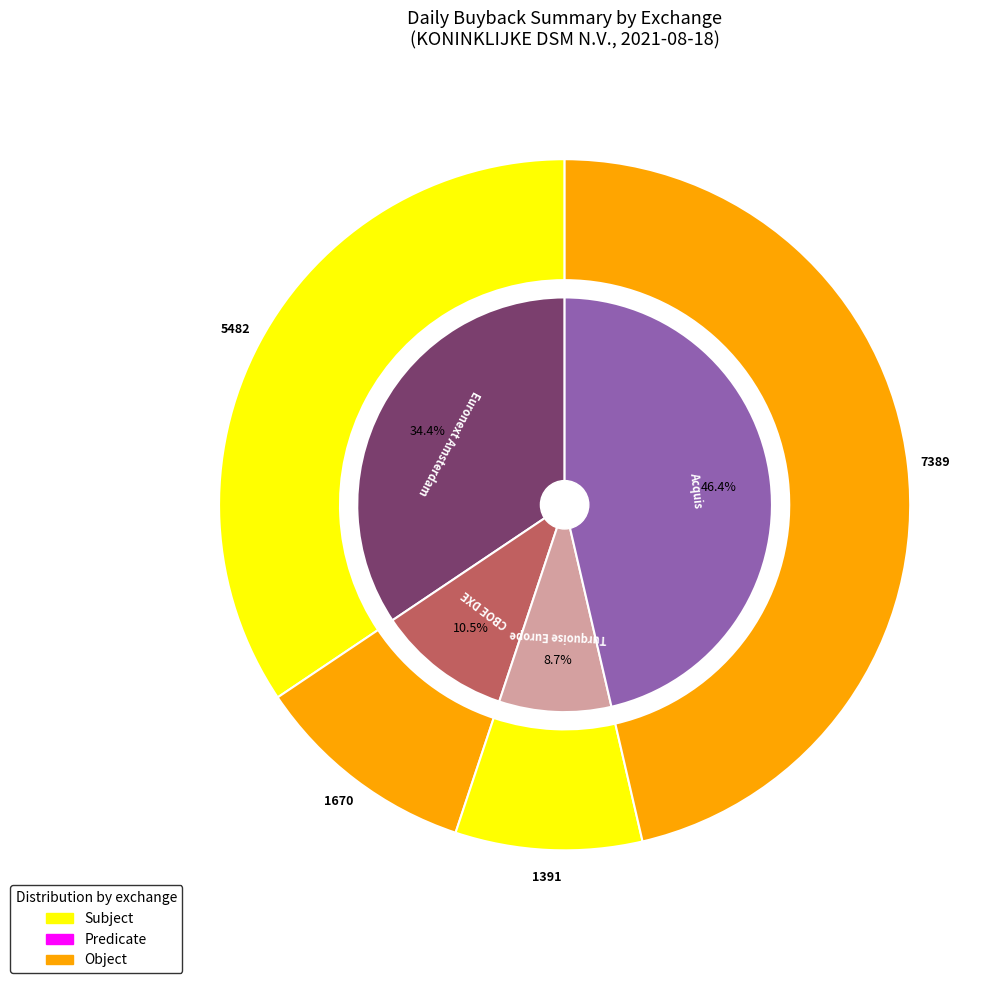

How many slices are in this pie chart?

4